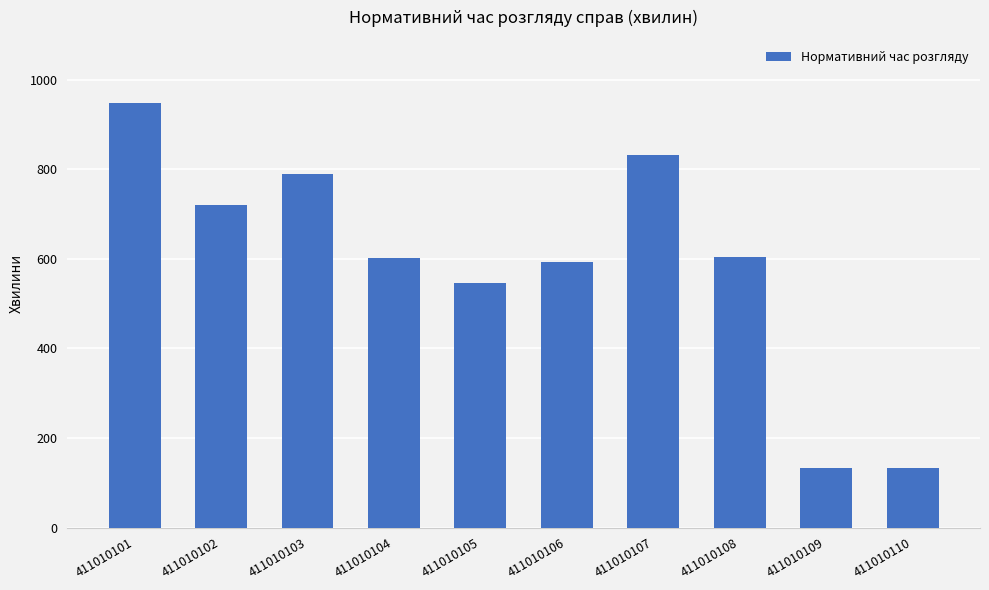

True or false: the data shows 831 at 411010107.

True